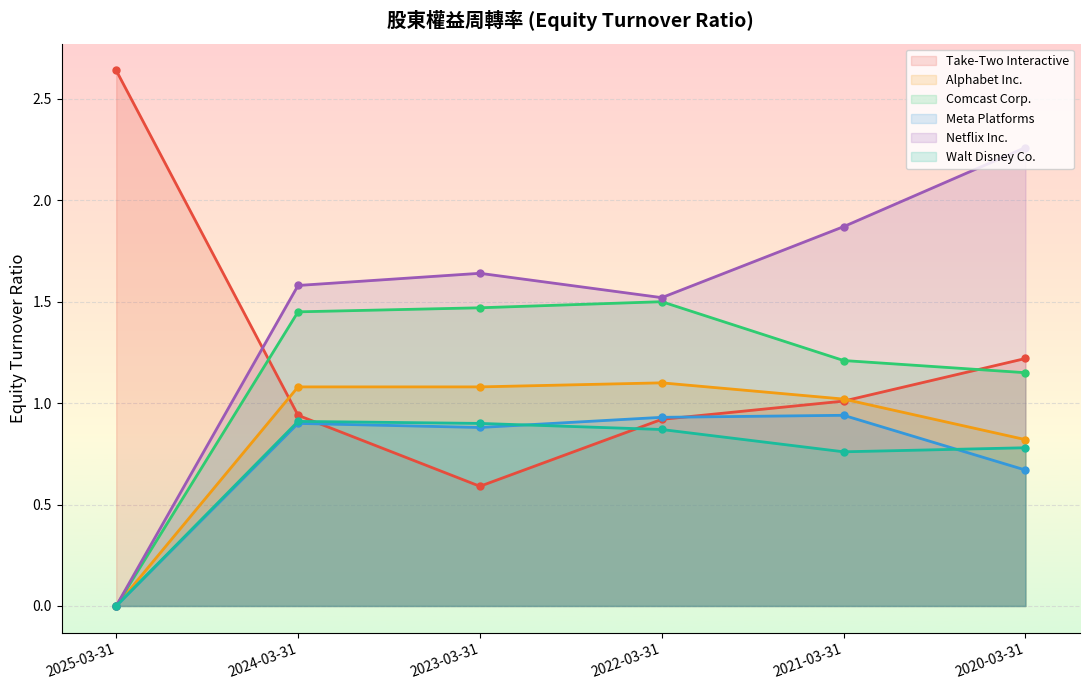

What is the sum of all Alphabet Inc. values?

5.1